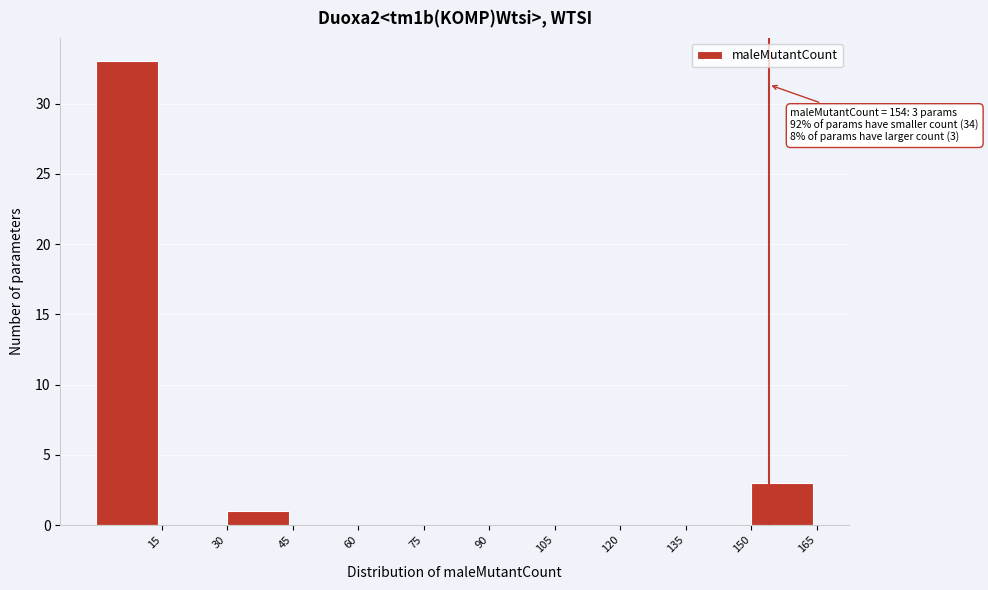

Over which range of the x-axis is the bar tallest?

0 to 15